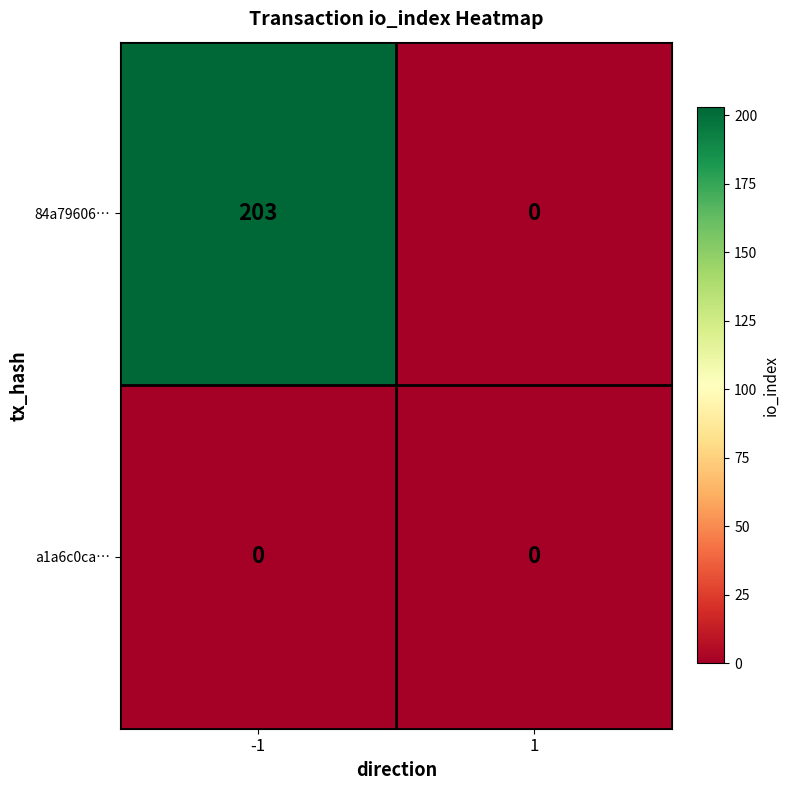

What is the maximum value shown in the chart?

203